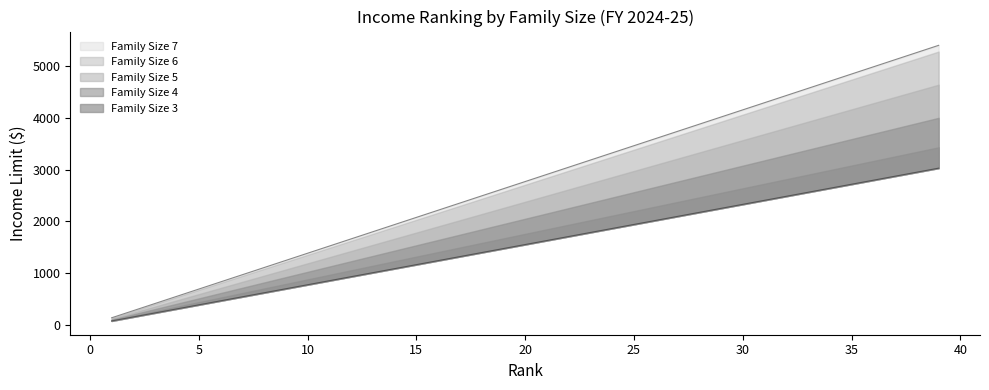

What is the difference between the maximum and minimum values in the Family Size 4 series?

3894.8